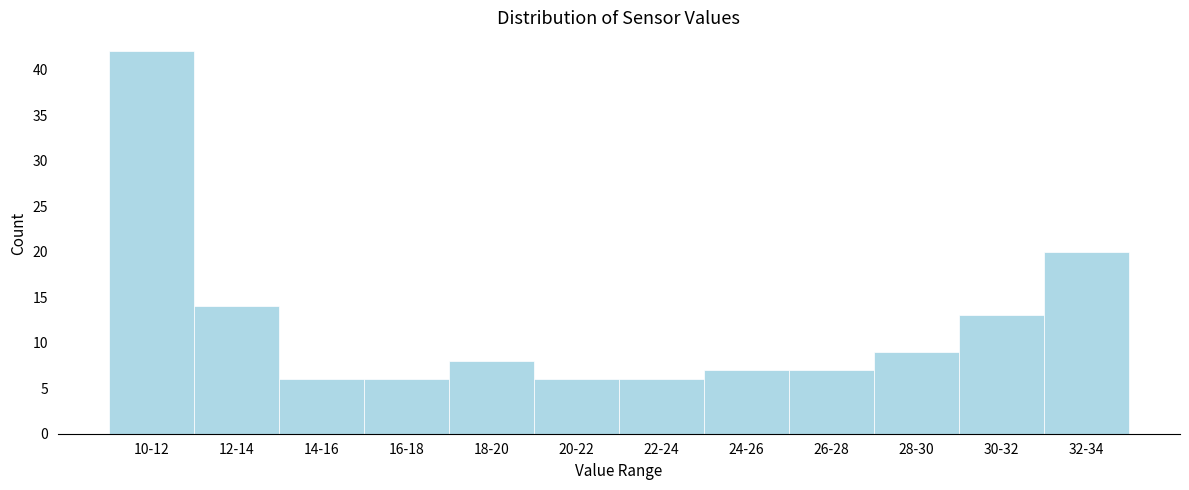

Reading right to left, what are all the values shown in this chart?

32-34=20	30-32=13	28-30=9	26-28=7	24-26=7	22-24=6	20-22=6	18-20=8	16-18=6	14-16=6	12-14=14	10-12=42